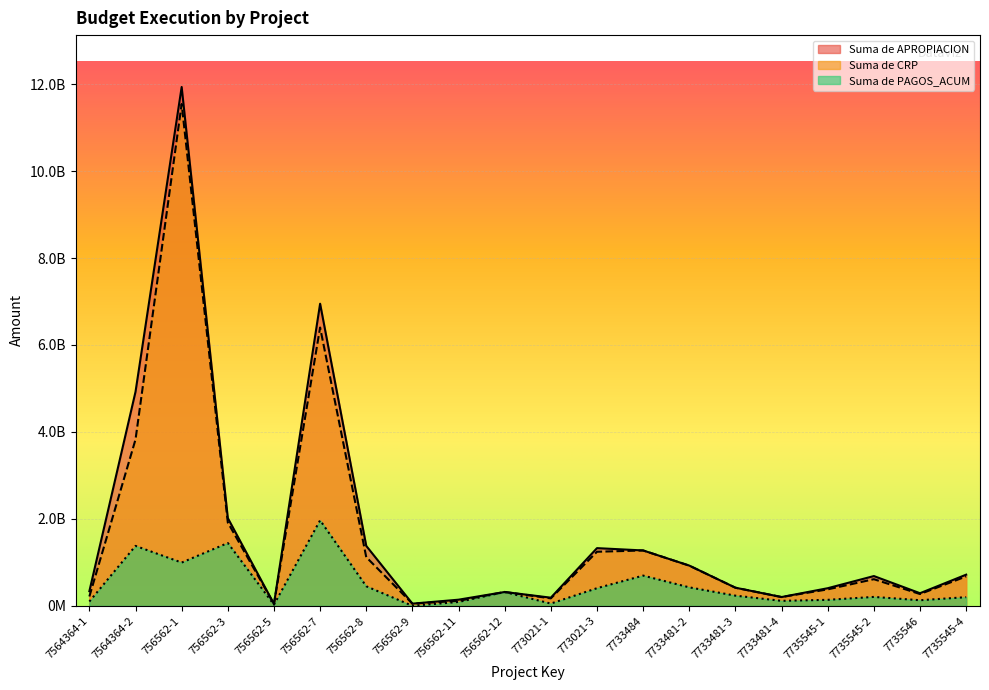

What are all the series names shown in the legend?

Suma de APROPIACION, Suma de CRP, Suma de PAGOS_ACUM